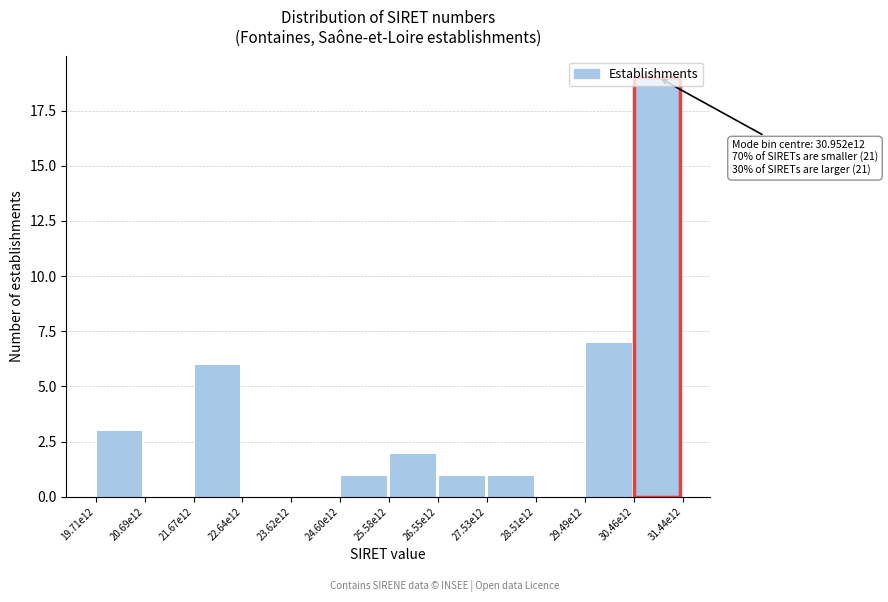

What is the greatest value displayed?

19